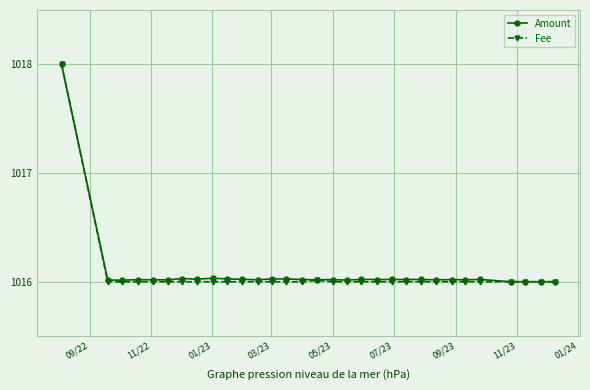

What is the maximum value shown in the chart?

1018.0